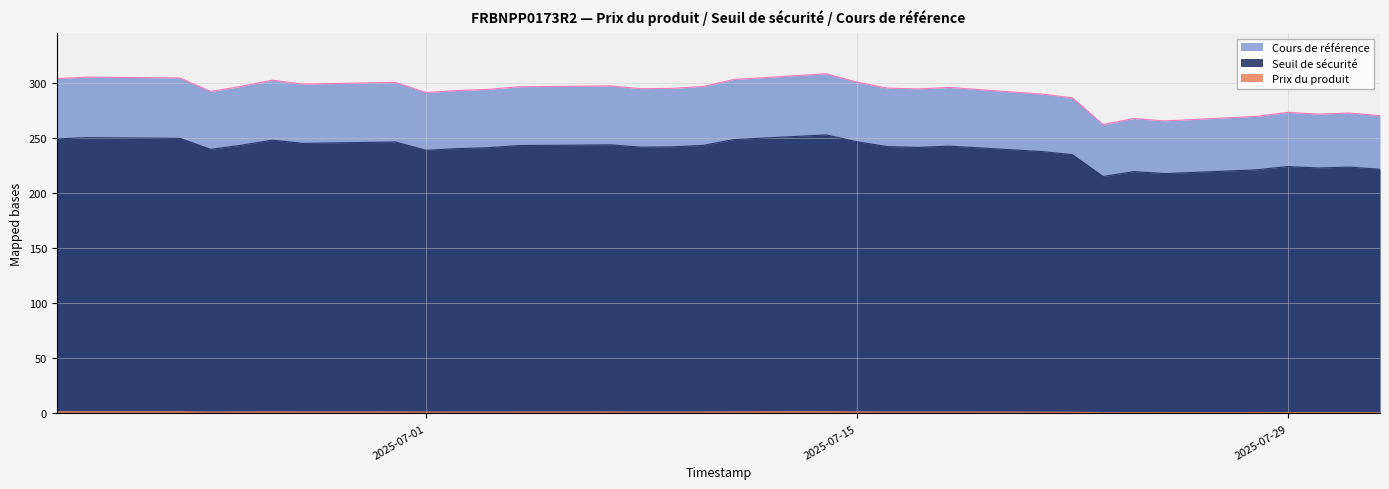

Rank the series by their maximum value, from lowest to highest.

Prix du produit, Cours de référence, Seuil de sécurité